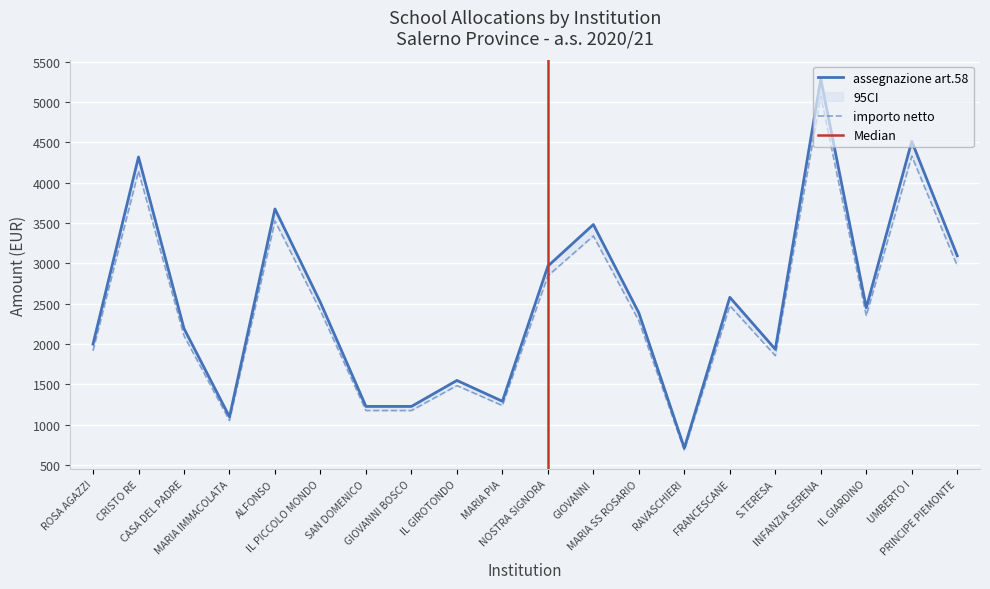

Is it true that NUMERO ALUNNI equals 1933.7 at S.TERESA?

True